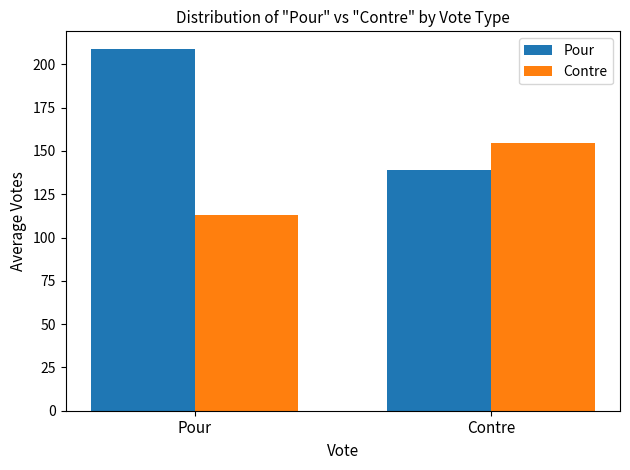

What is the label of the 2nd bar from the right?

Pour